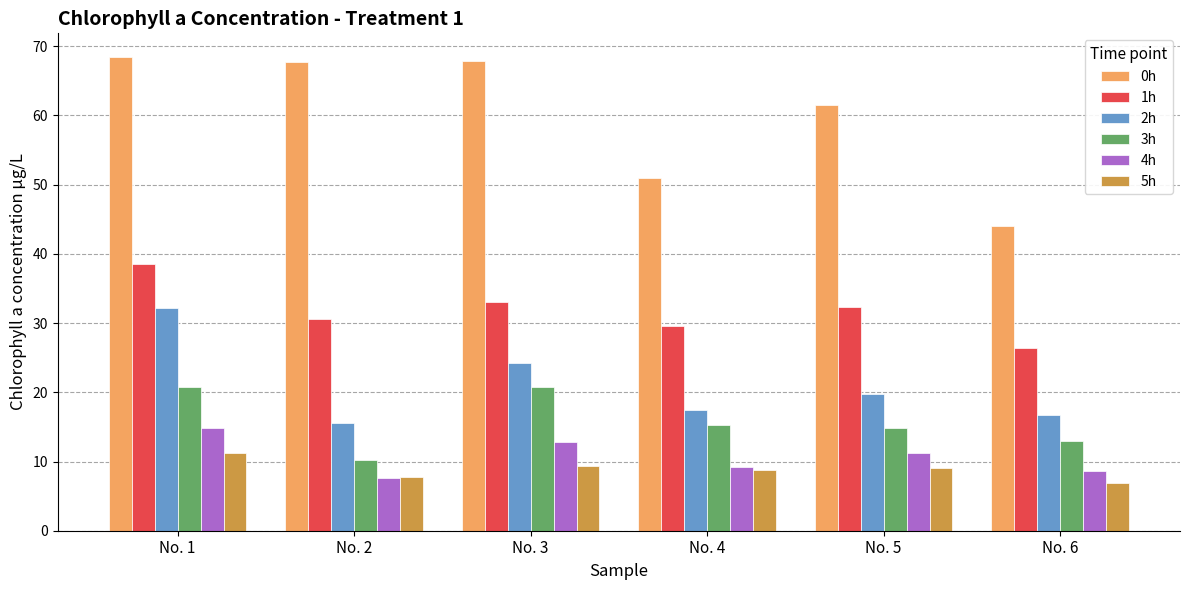

What is the value of the 1h bar at the 1st from the left?

38.5